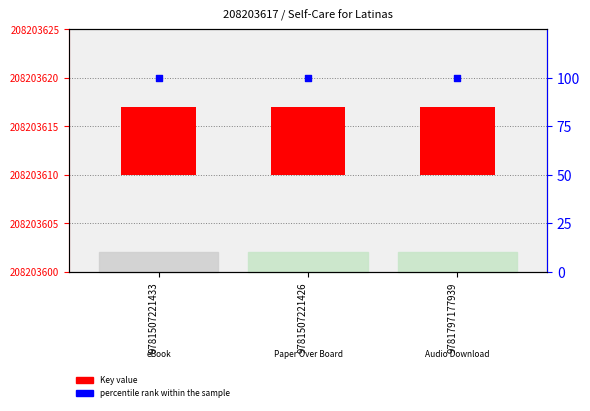

Which series has the largest Y range (max minus min)?

Key value